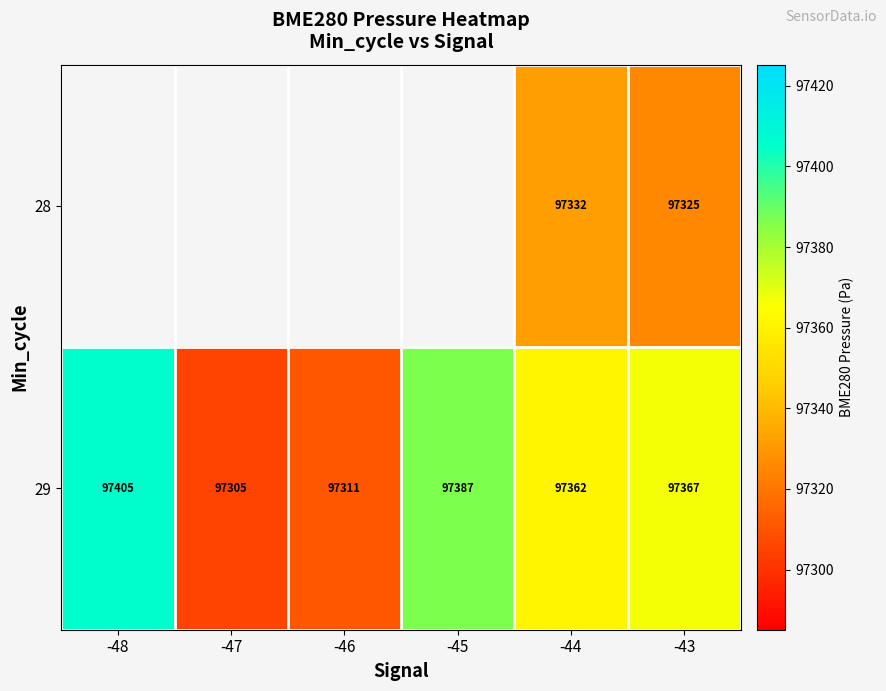

What is the sum of all 29 values?

584136.7